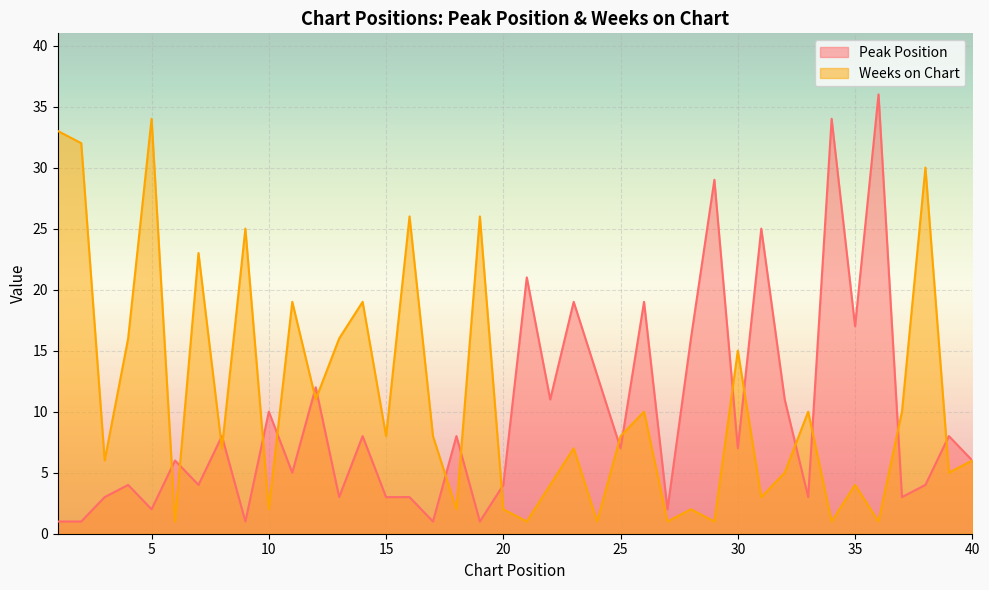

Is the value of Peak Position at 19 greater than the value of Weeks on Chart at 37?

No